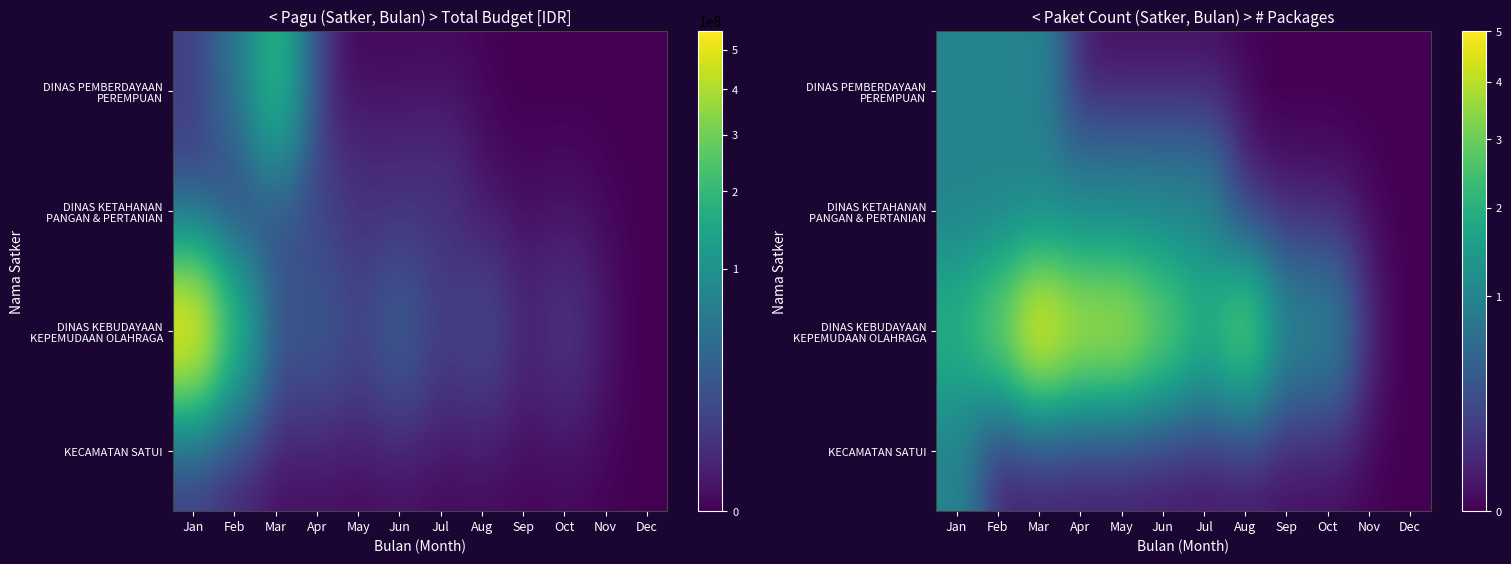

What is the spread (max minus min) of values at Oct?

1